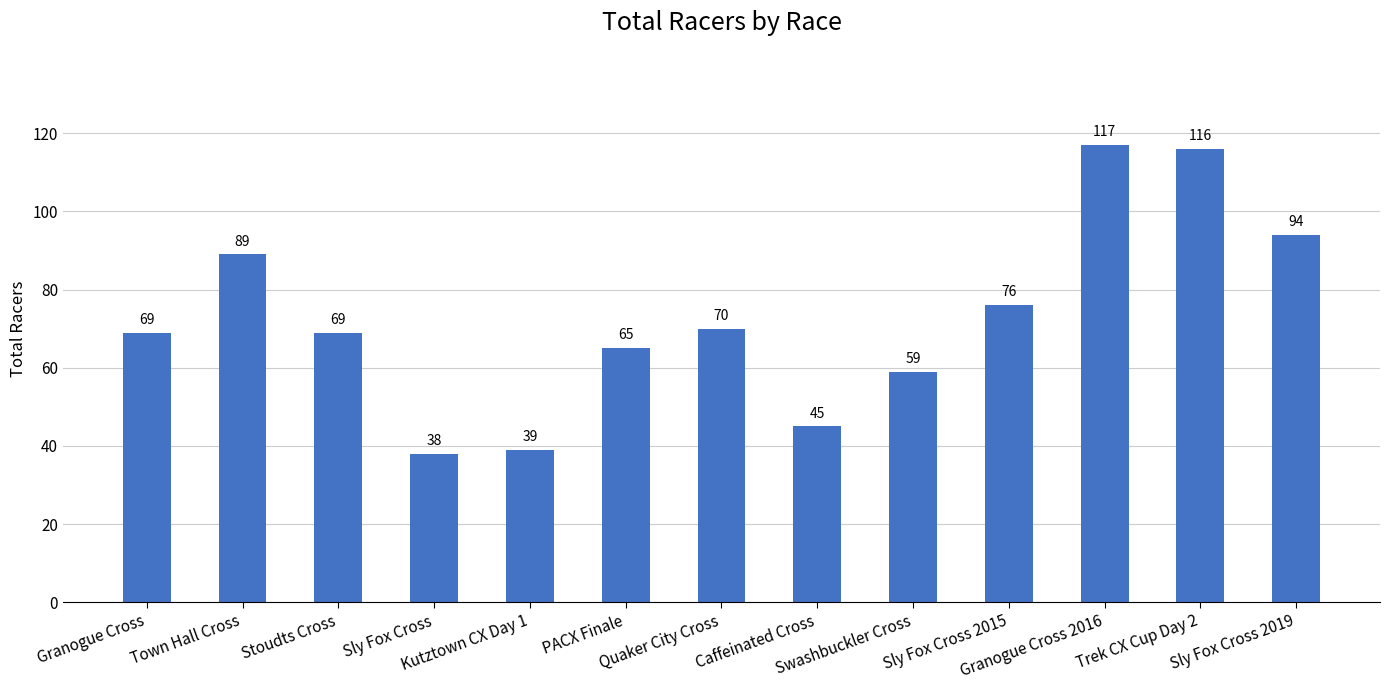

Reading left to right, transcribe all the data shown in this chart.

Granogue Cross=69	Town Hall Cross=89	Stoudts Cross=69	Sly Fox Cross=38	Kutztown CX Day 1=39	PACX Finale=65	Quaker City Cross=70	Caffeinated Cross=45	Swashbuckler Cross=59	Sly Fox Cross 2015=76	Granogue Cross 2016=117	Trek CX Cup Day 2=116	Sly Fox Cross 2019=94